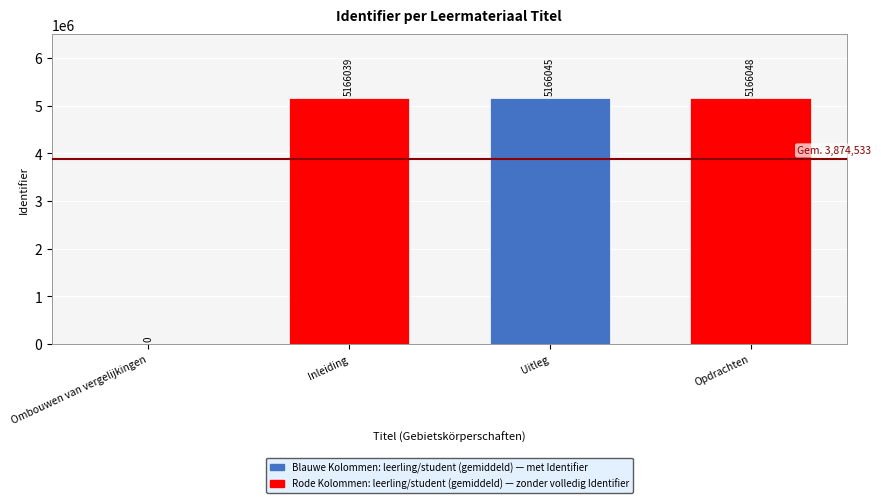

What is the sum of the values at Opdrachten and Ombouwen van vergelijkingen?

5166048